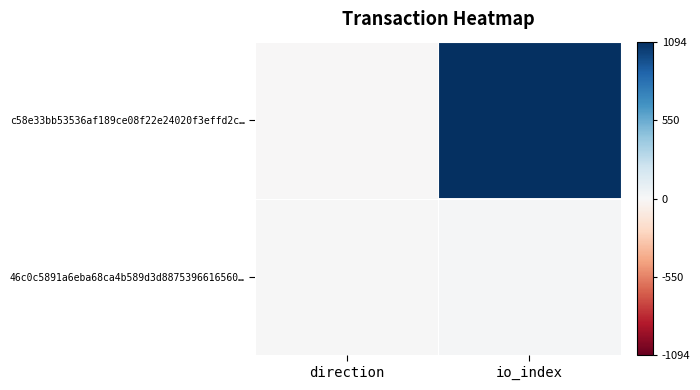

Which series has the widest spread of values?

c58e33bb53536af189ce08f22e24020f3effd2c…